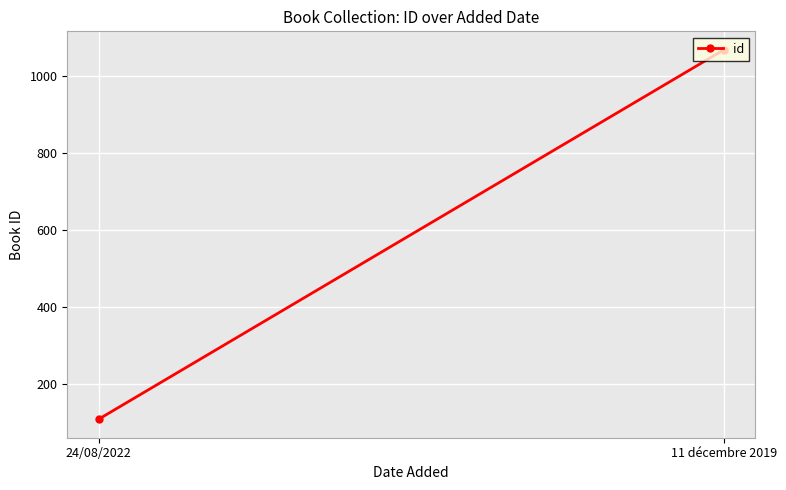

What is the label of the 2nd point from the right?

24/08/2022